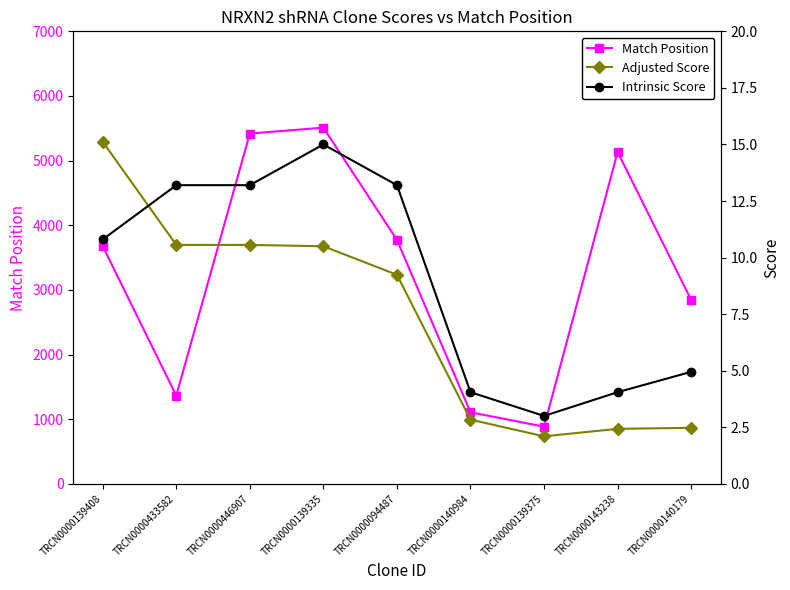

True or false: Match Position and Intrinsic Score cross at least once.

False